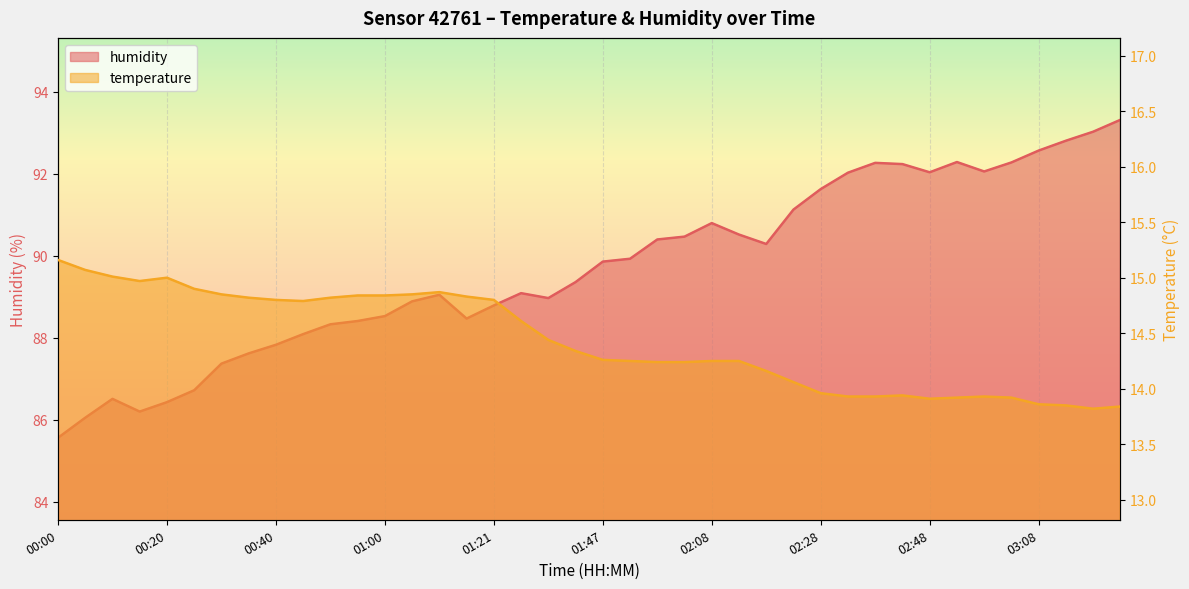

At how many categories does at least one series exceed 73?

40